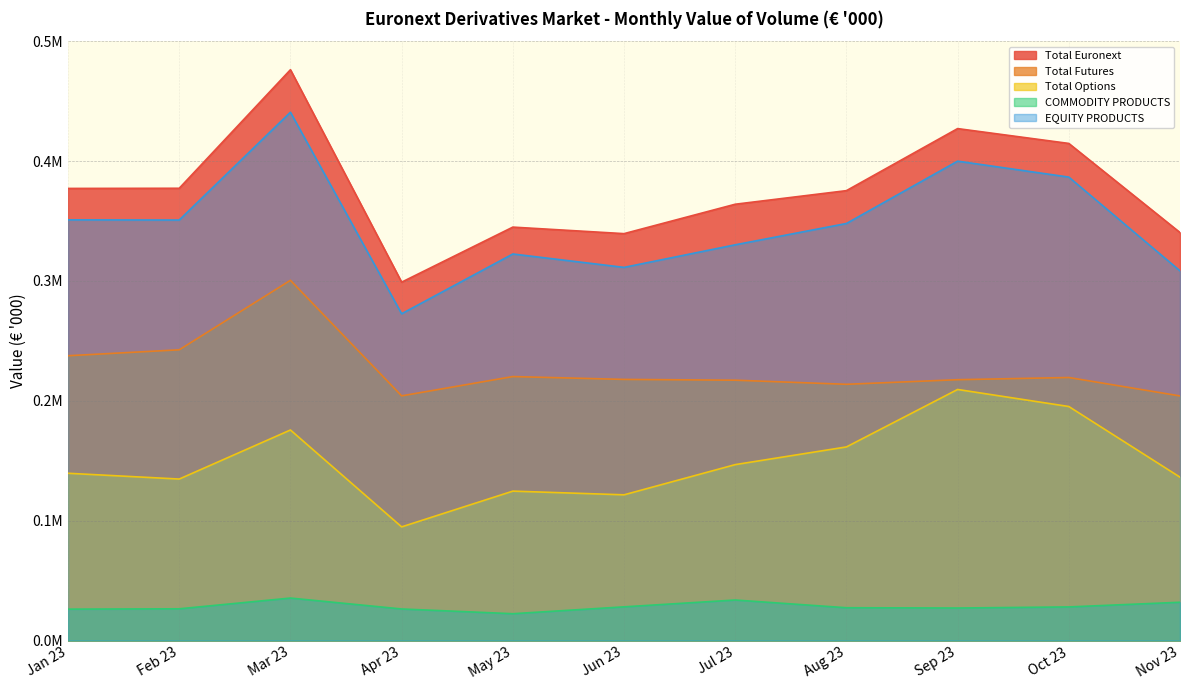

At which category is the sum across all series the highest?

Mar 23